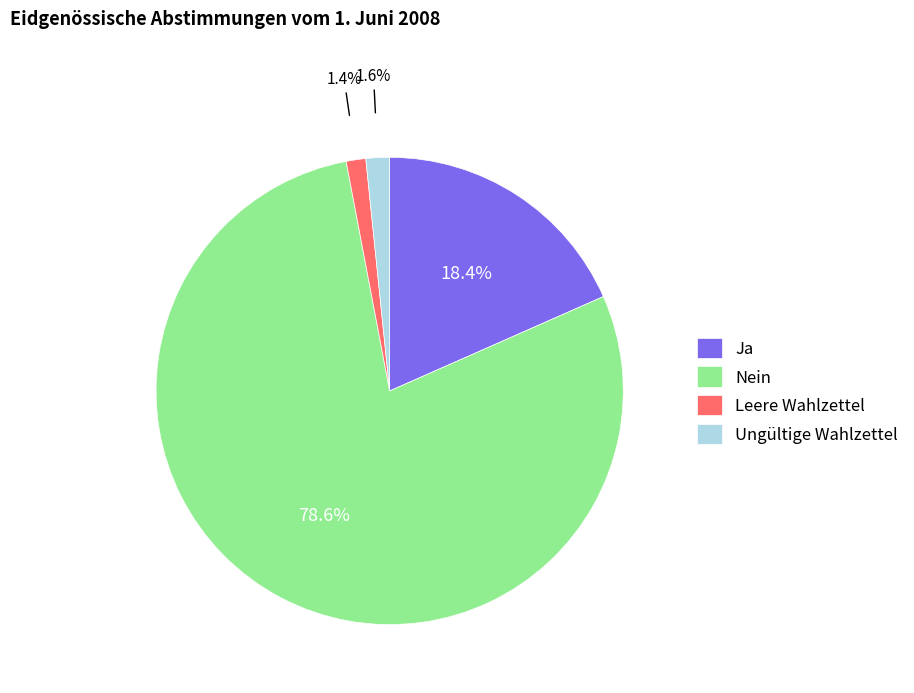

To the nearest percent, what is the combined percentage of Leere Wahlzettel and Ja?

20%